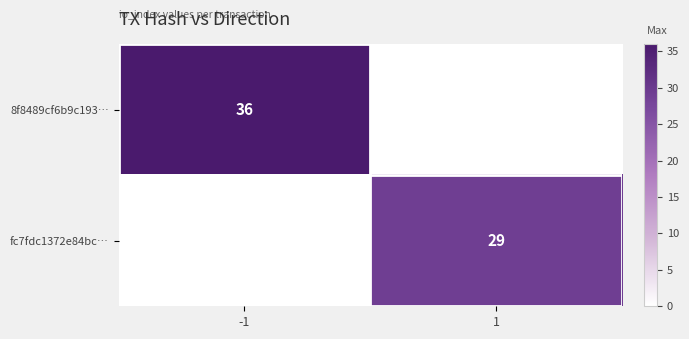

Which category has the lowest value across all series?

1